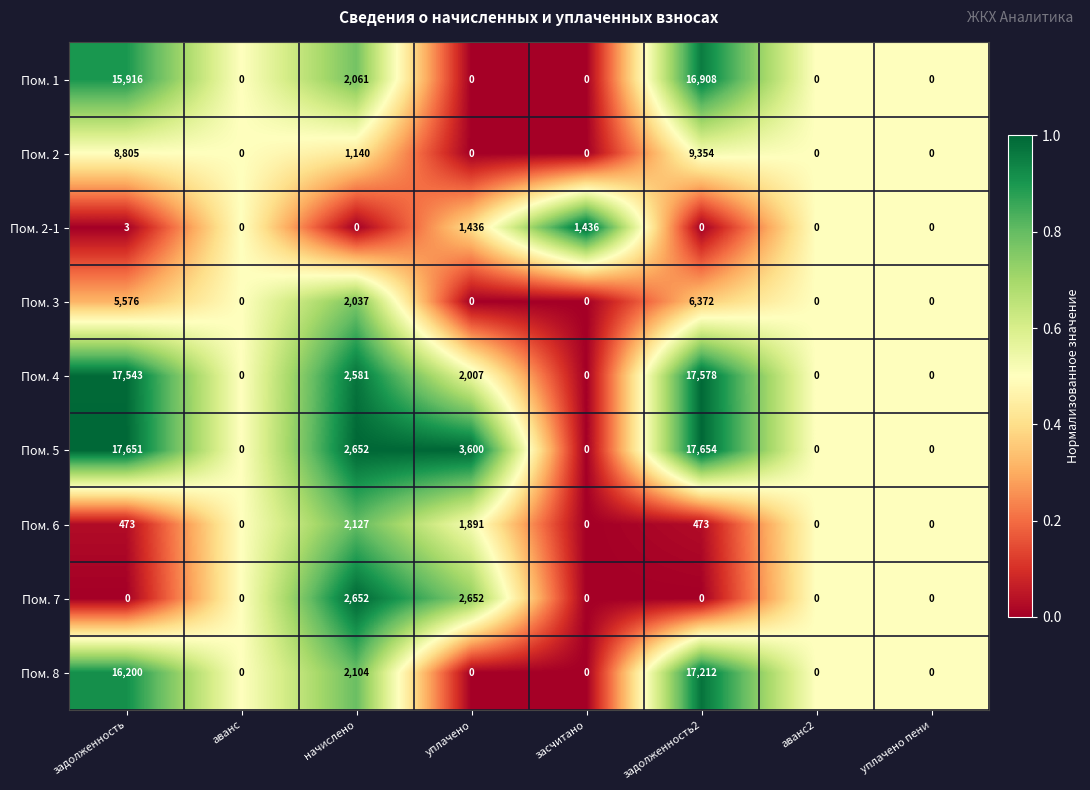

What is the total value across all series at уплачено?

11586